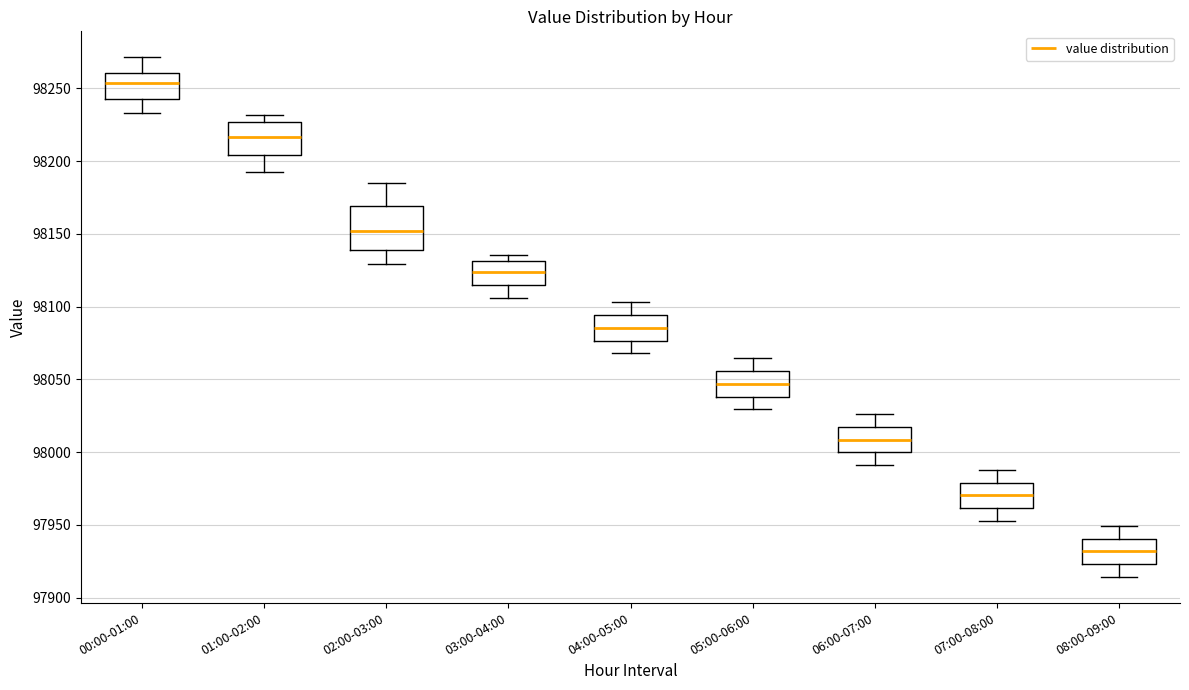

Which box has the highest median line?

00:00-01:00